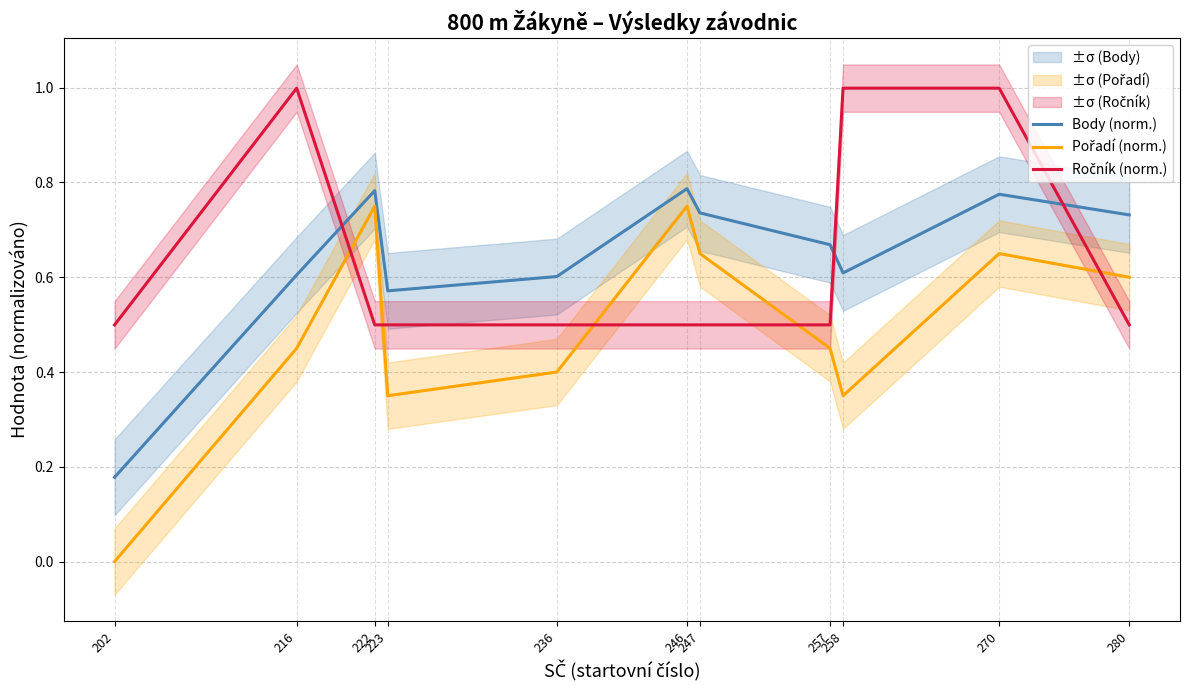

True or false: Ročník (norm.) has a value of 0.5 at 223.

True